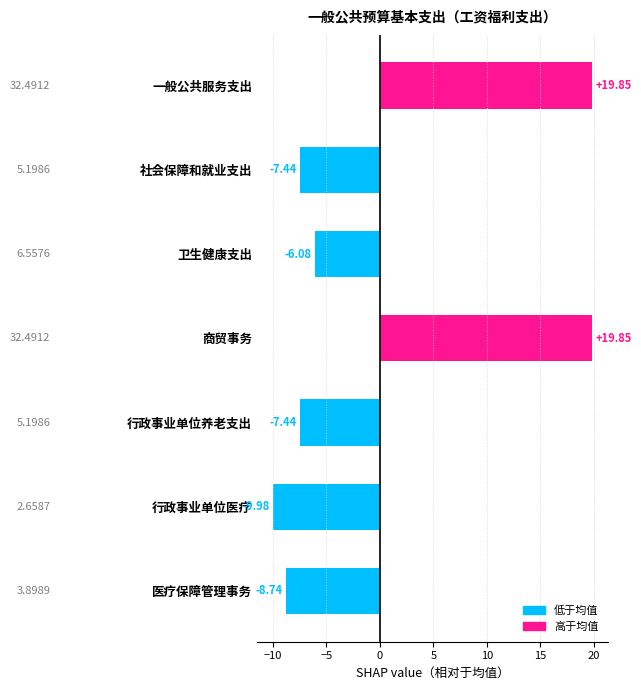

What is the label of the 5th bar from the top?

行政事业单位养老支出